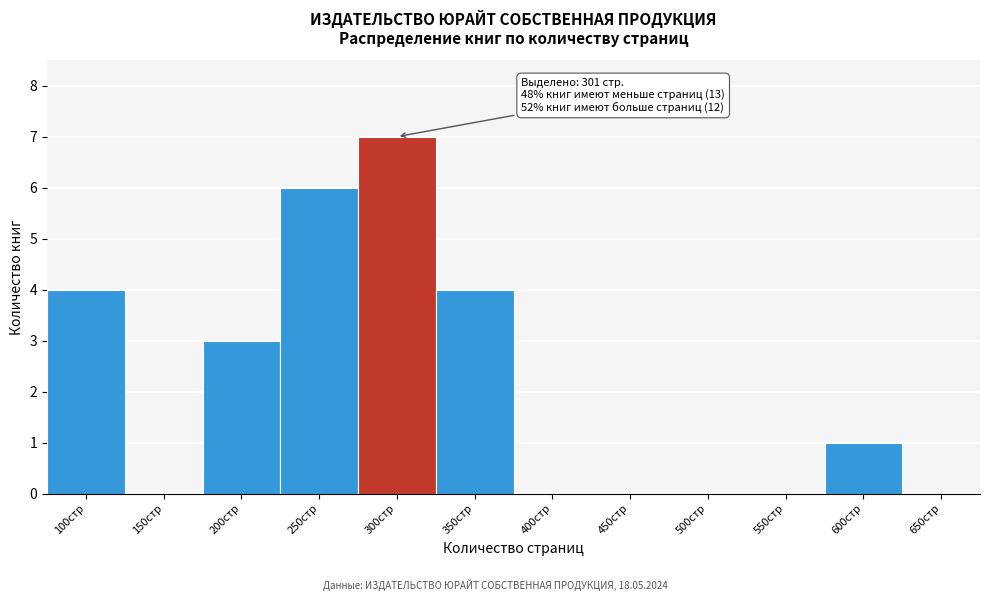

Reading left to right, list all the values displayed in this chart.

100стр=4	150стр=0	200стр=3	250стр=6	300стр=7	350стр=4	400стр=0	450стр=0	500стр=0	550стр=0	600стр=1	650стр=0